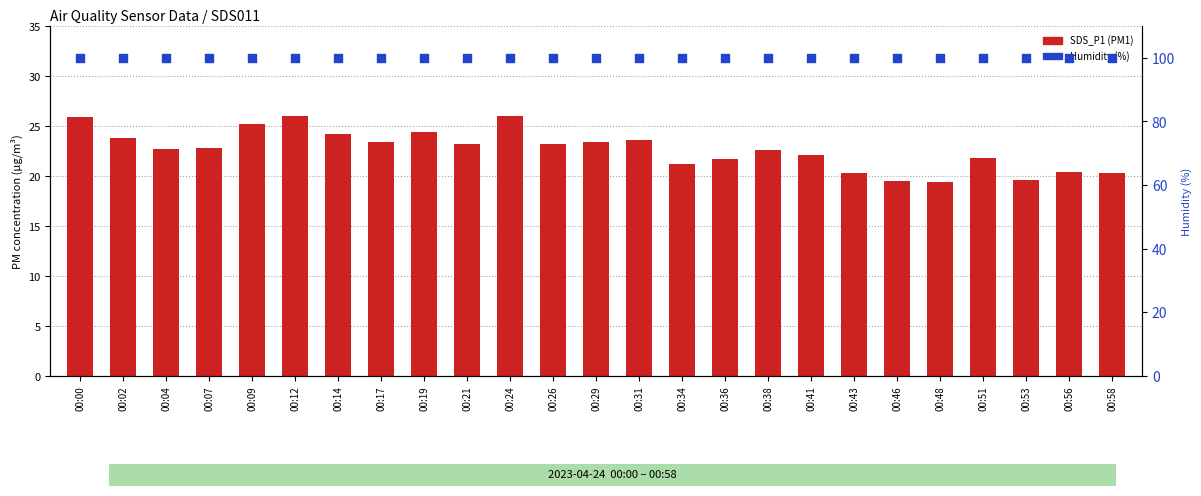

At which category is the sum across all series the highest?

00:12